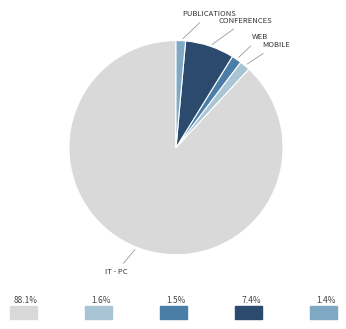

Is there any slice that represents more than half of the pie?

Yes